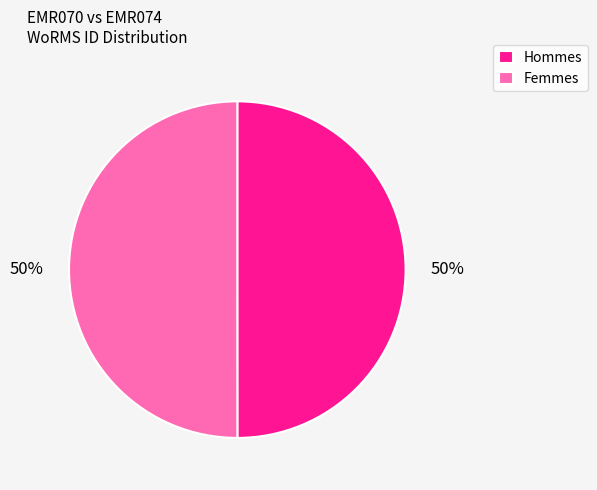

Approximately how many times larger is the value at Femmes compared to Hommes?

1.0